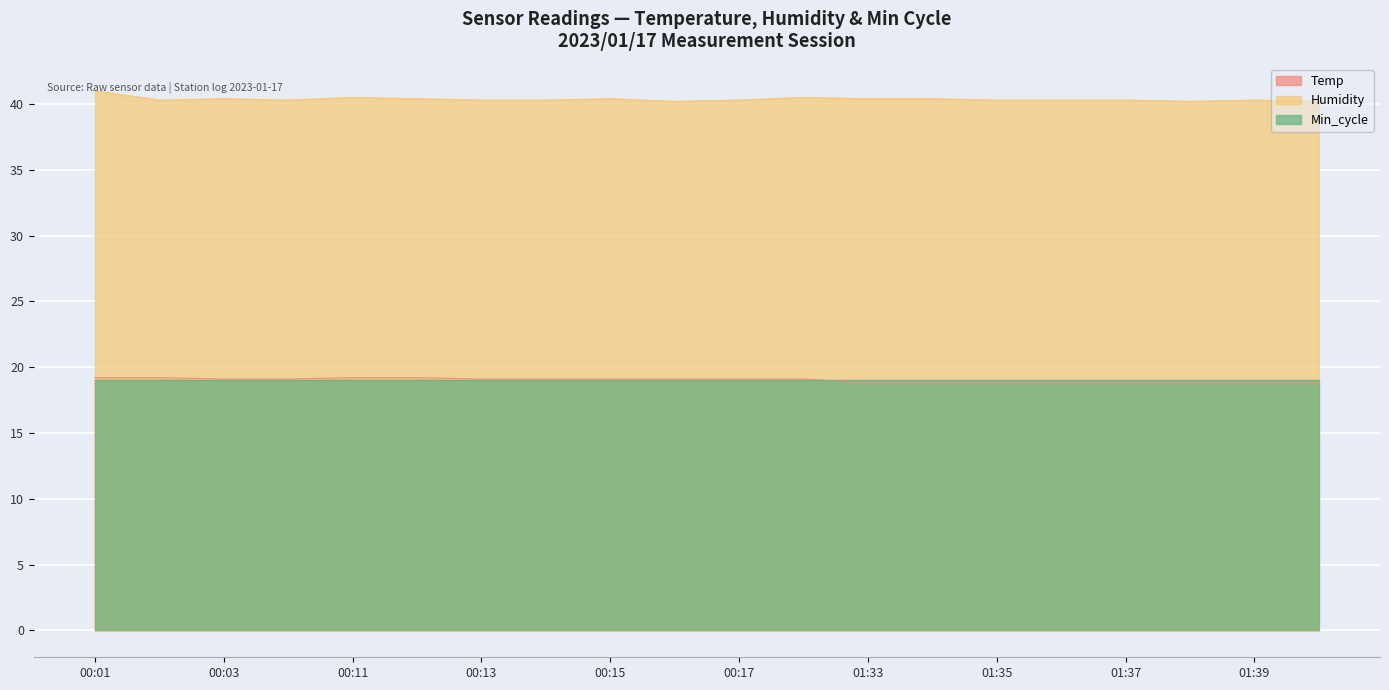

Count the Humidity values in the range 40 to 41.

20